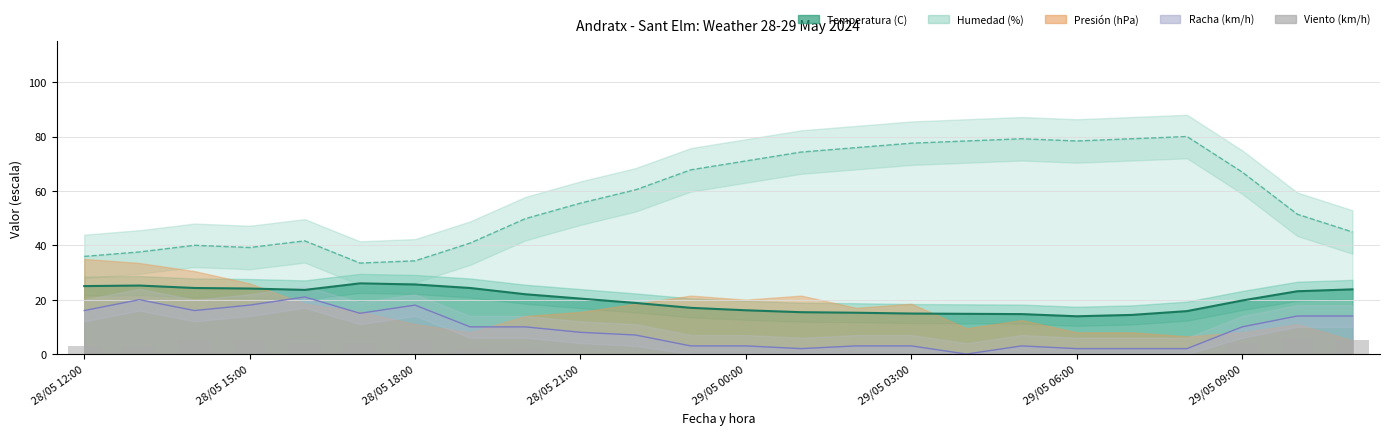

Reading left to right, extract all data points from this chart.

3	3	5	5	4	4	5	2	2	0	0	0	0	0	0	0	0	0	0	0	0	4	6	5